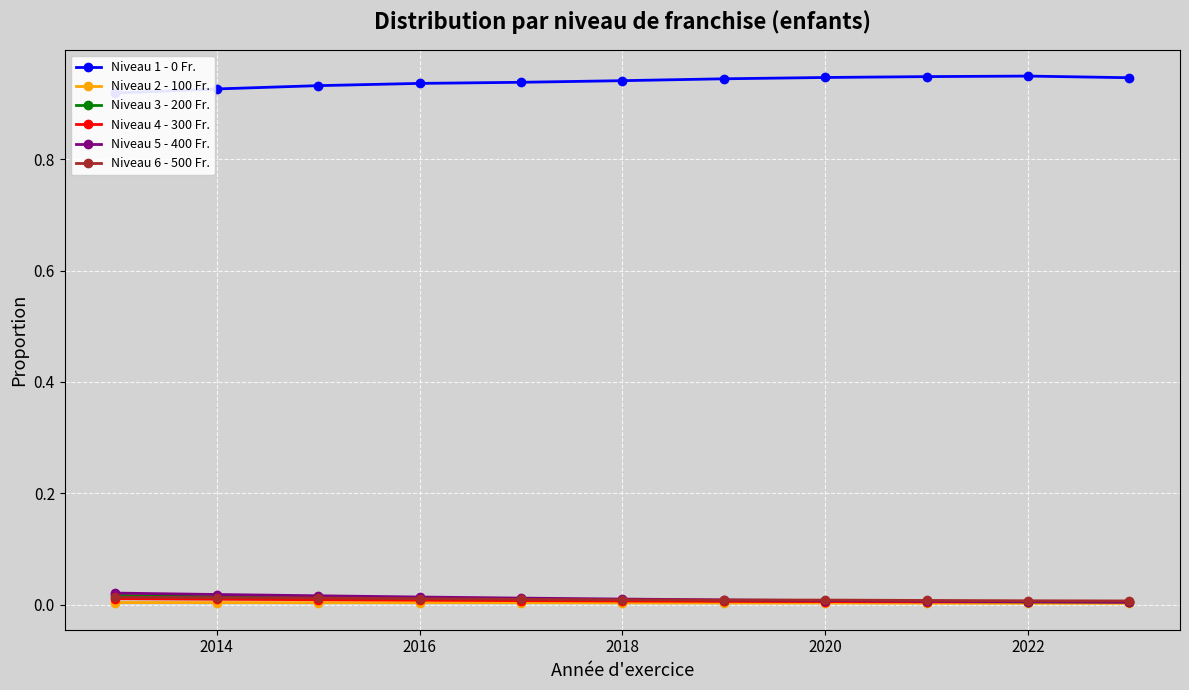

True or false: Niveau 5 - 400 Fr. and Niveau 2 - 100 Fr. intersect in this chart.

False